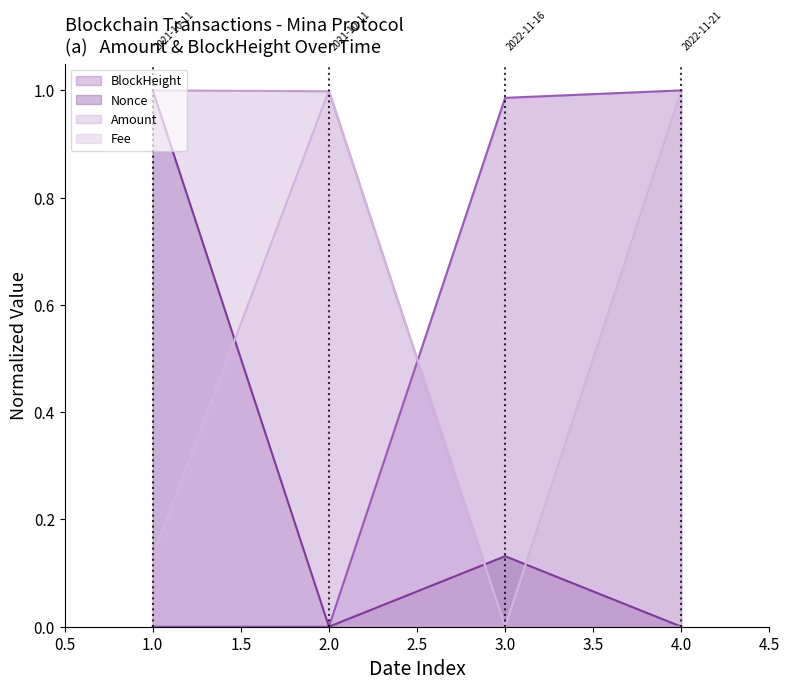

Is it true that Fee (line) equals 1.0 at 2.0?

True